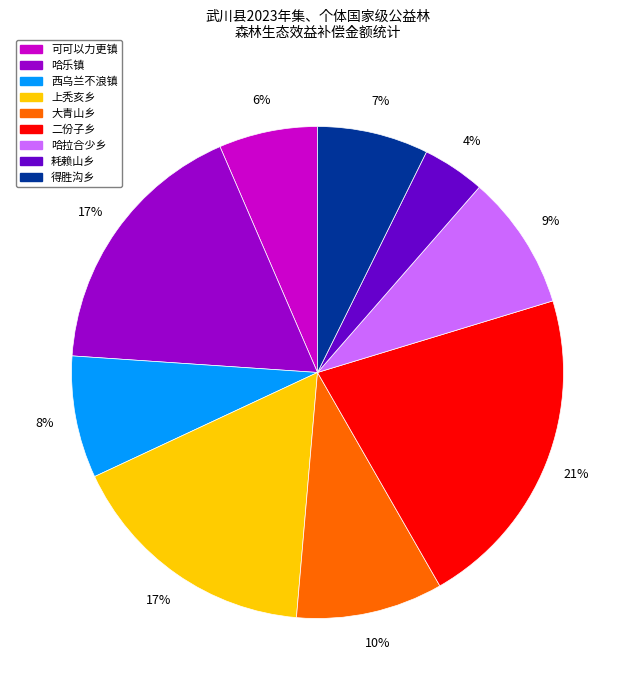

Which slice is the smallest?

耗赖山乡